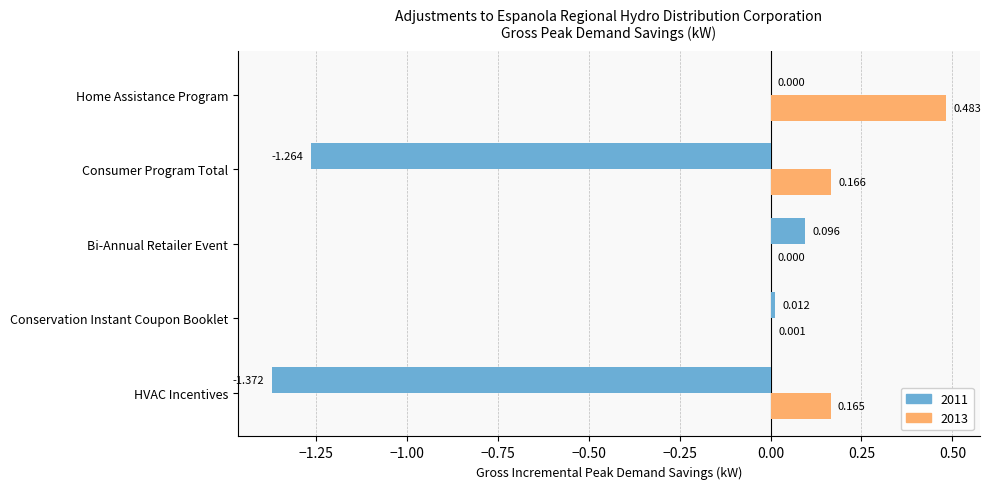

At which category is the sum across all series the highest?

Home Assistance Program